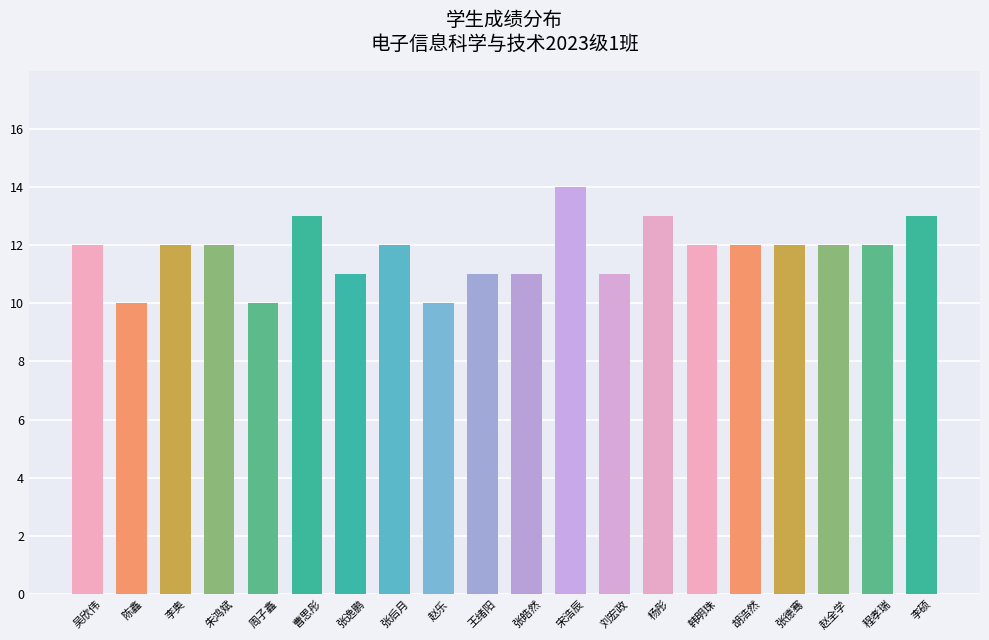

Approximately how many times larger is the value at 曹思彤 compared to 吴欣伟?

1.1